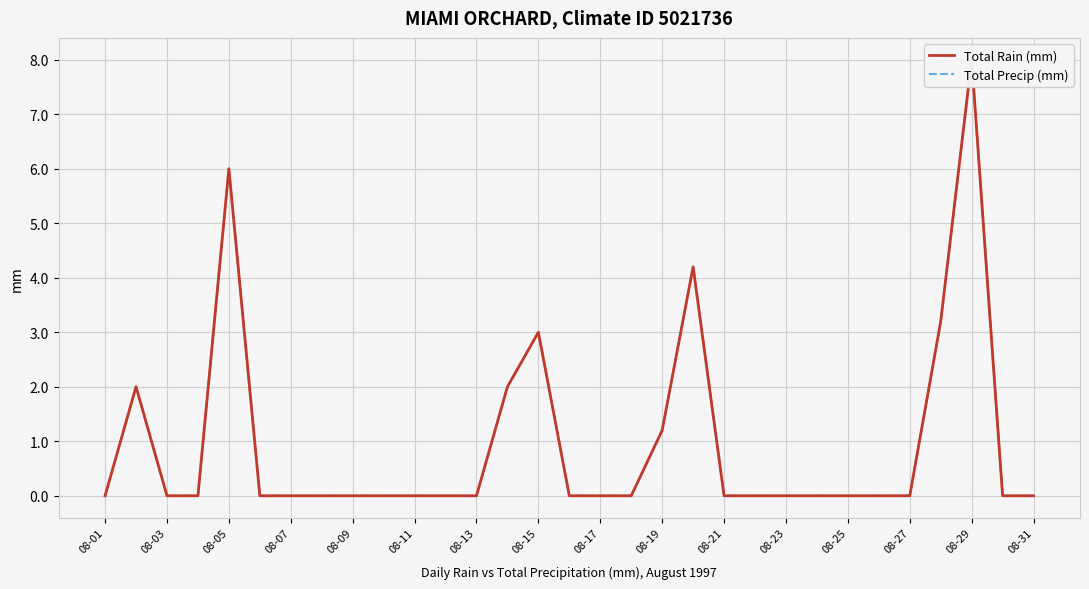

What is the sum of the Total Precip (mm) values at 08-05 and 19?

4.2